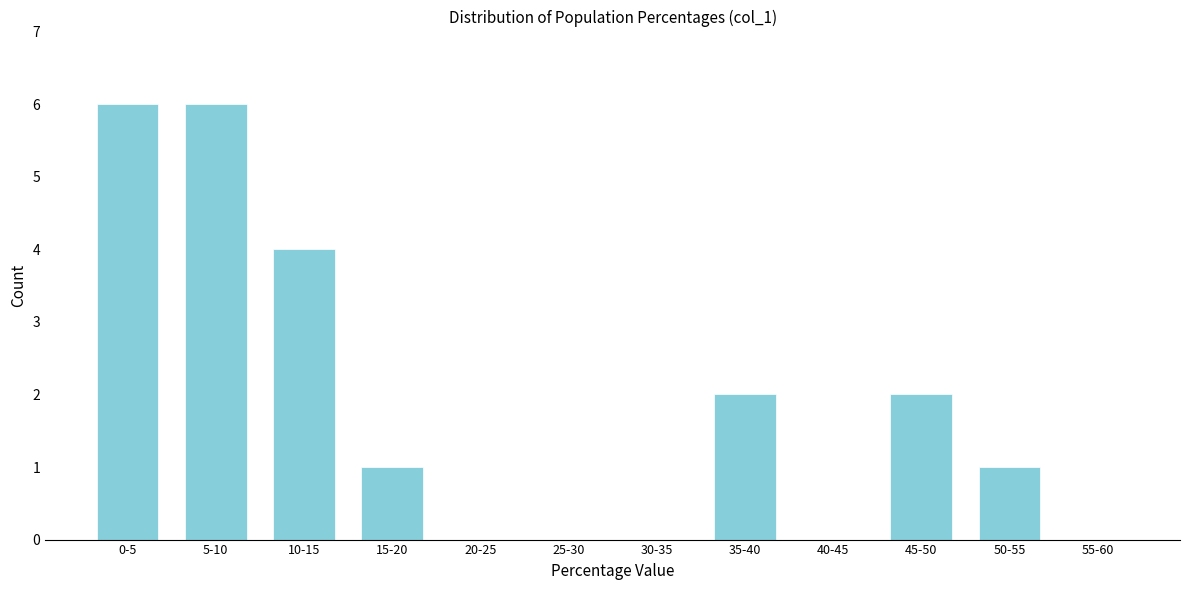

Reading left to right, list all the values displayed in this chart.

0-5=6	5-10=6	10-15=4	15-20=1	20-25=0	25-30=0	30-35=0	35-40=2	40-45=0	45-50=2	50-55=1	55-60=0